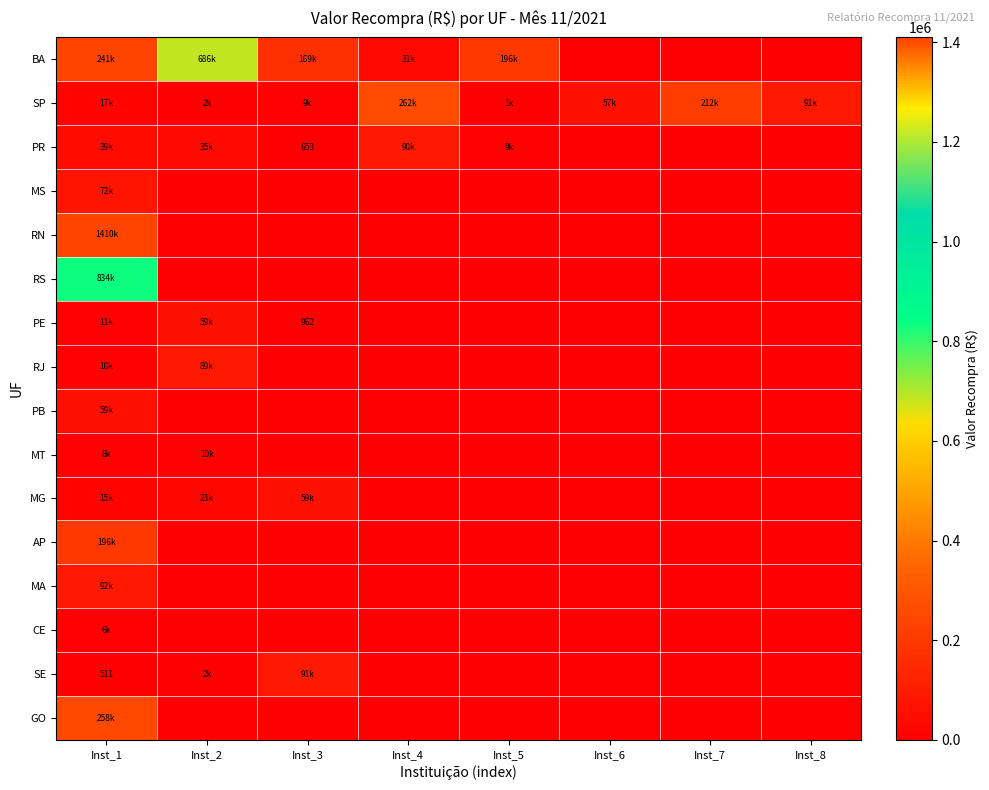

How many values in the SP series exceed 57092?

4